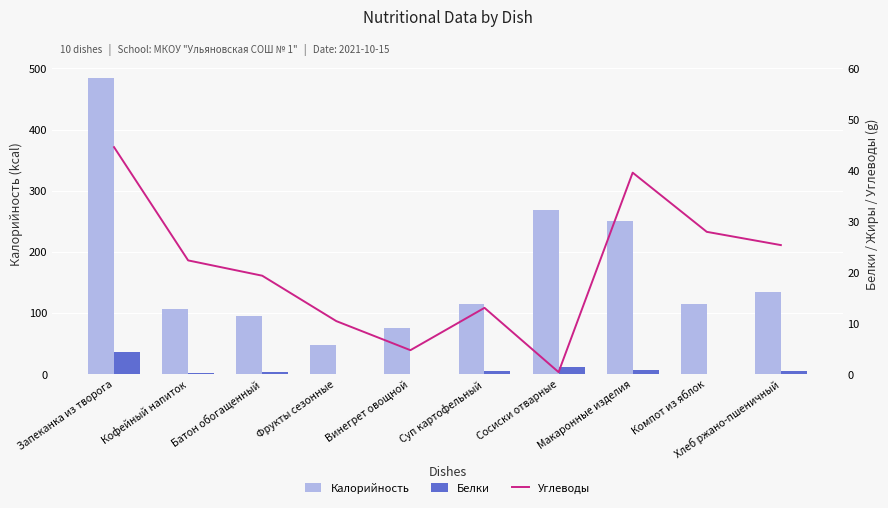

At which label does Белки first exceed 4?

Запеканка из творога